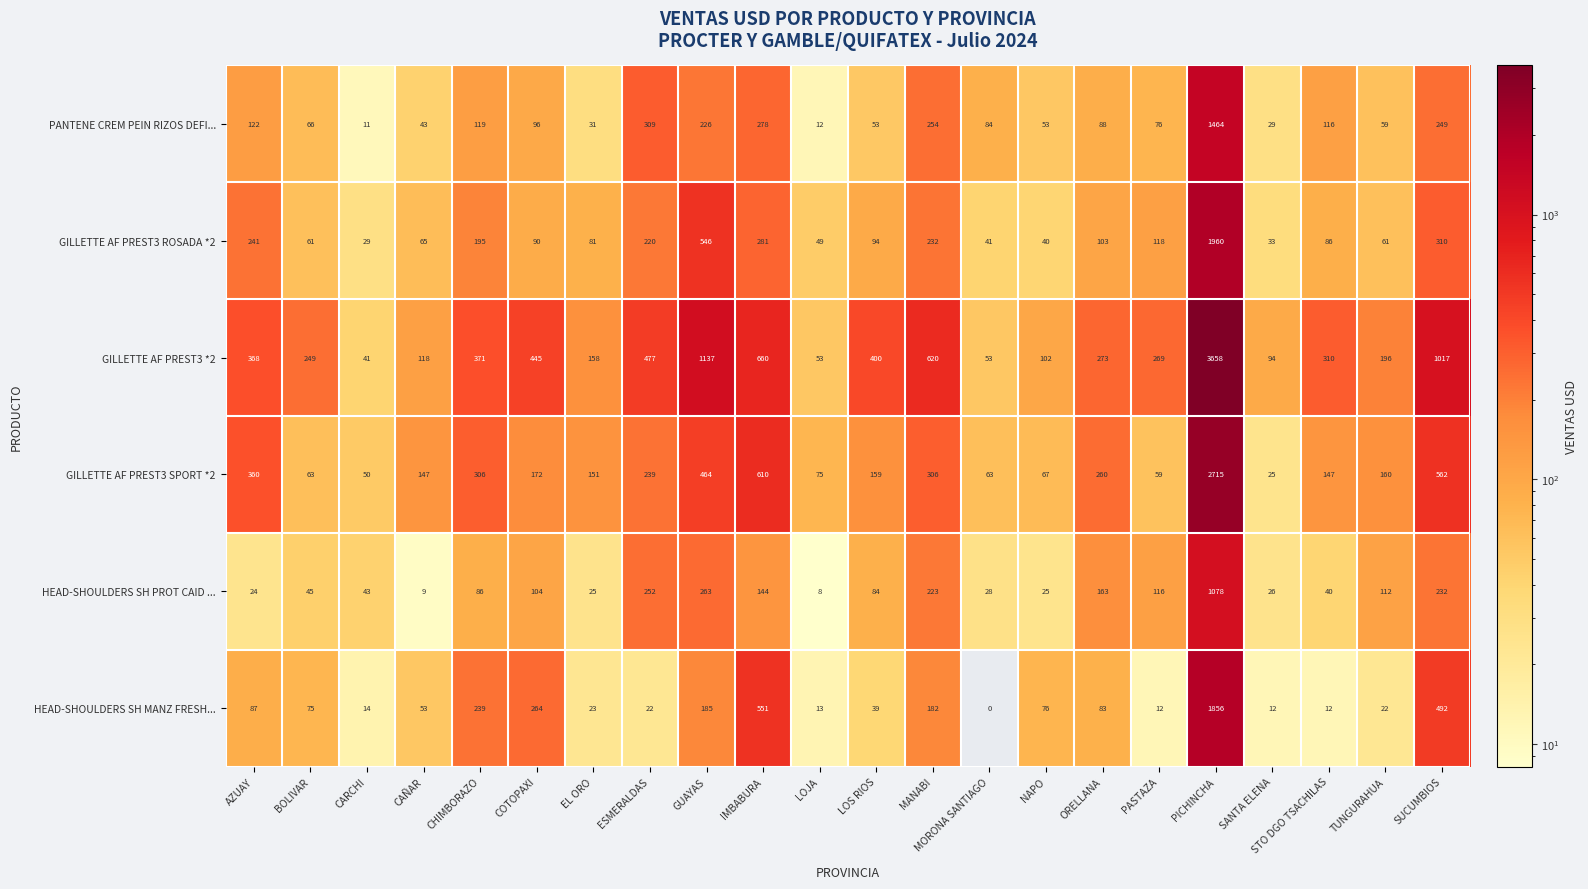

What is the approximate value of GILLETTE AF PREST3 SPORT *2 at STO DGO TSACHILAS, to the nearest 100?

100